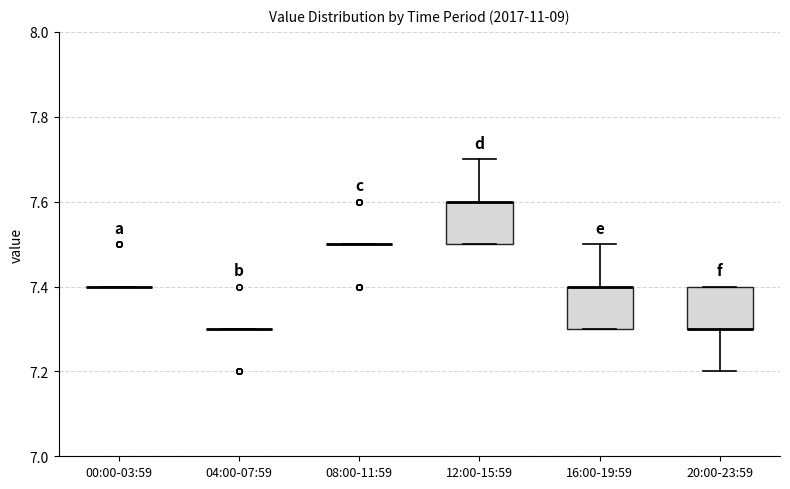

Reading left to right, transcribe this box plot: for each box, give where its median line is, the range the box spans, and where its two whiskers end, as read against the y-axis. The values are not printed on the chart, so give them approximately, as read against the axis.

00:00-03:59: box collapsed to a line at 7.4, whiskers 7.4 to 7.4
04:00-07:59: box collapsed to a line at 7.3, whiskers 7.3 to 7.3
08:00-11:59: box collapsed to a line at 7.5, whiskers 7.5 to 7.5
12:00-15:59: median 7.6 (drawn on the box's upper edge), box 7.5 to 7.6, whiskers 7.5 to 7.7
16:00-19:59: median 7.4 (drawn on the box's upper edge), box 7.3 to 7.4, whiskers 7.3 to 7.5
20:00-23:59: median 7.3 (drawn on the box's lower edge), box 7.3 to 7.4, whiskers 7.2 to 7.4